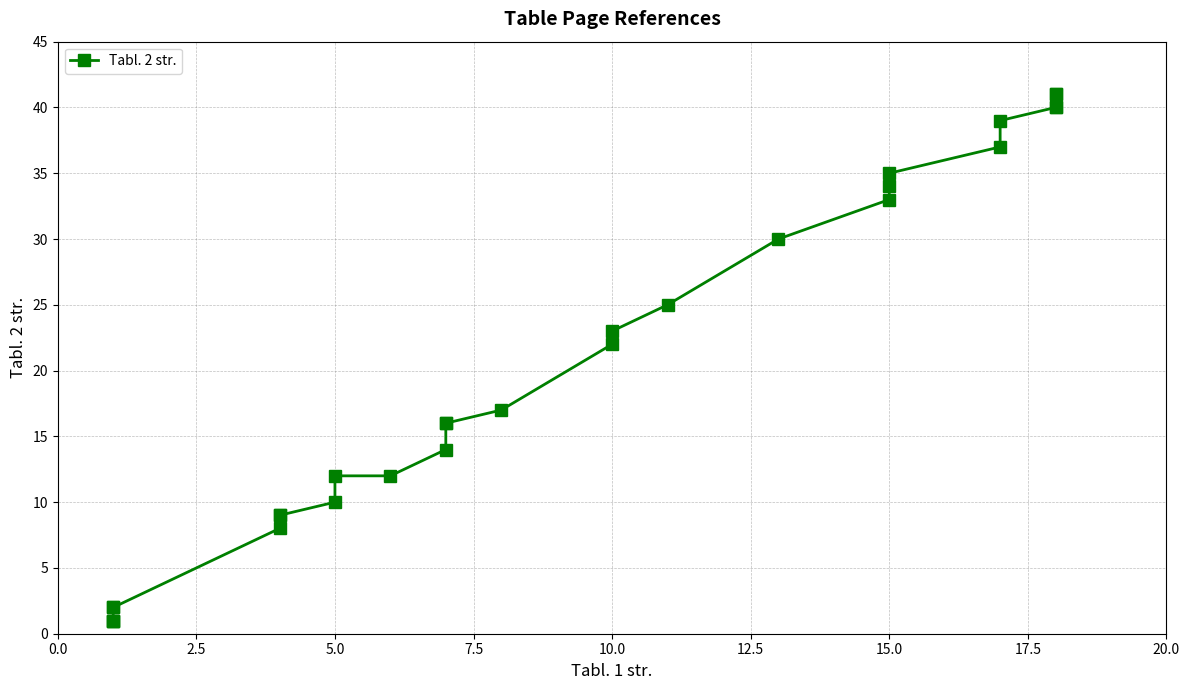

What is the change in value from 17.5 to 21?

+26